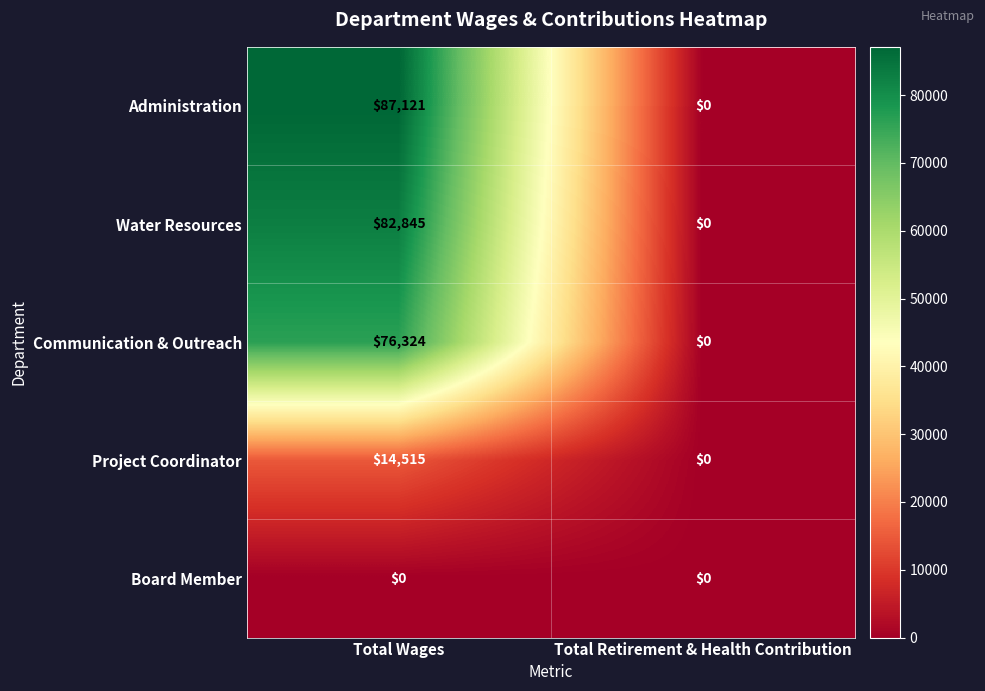

Which series changed the most between Total Wages and Total Retirement & Health Contribution?

Administration